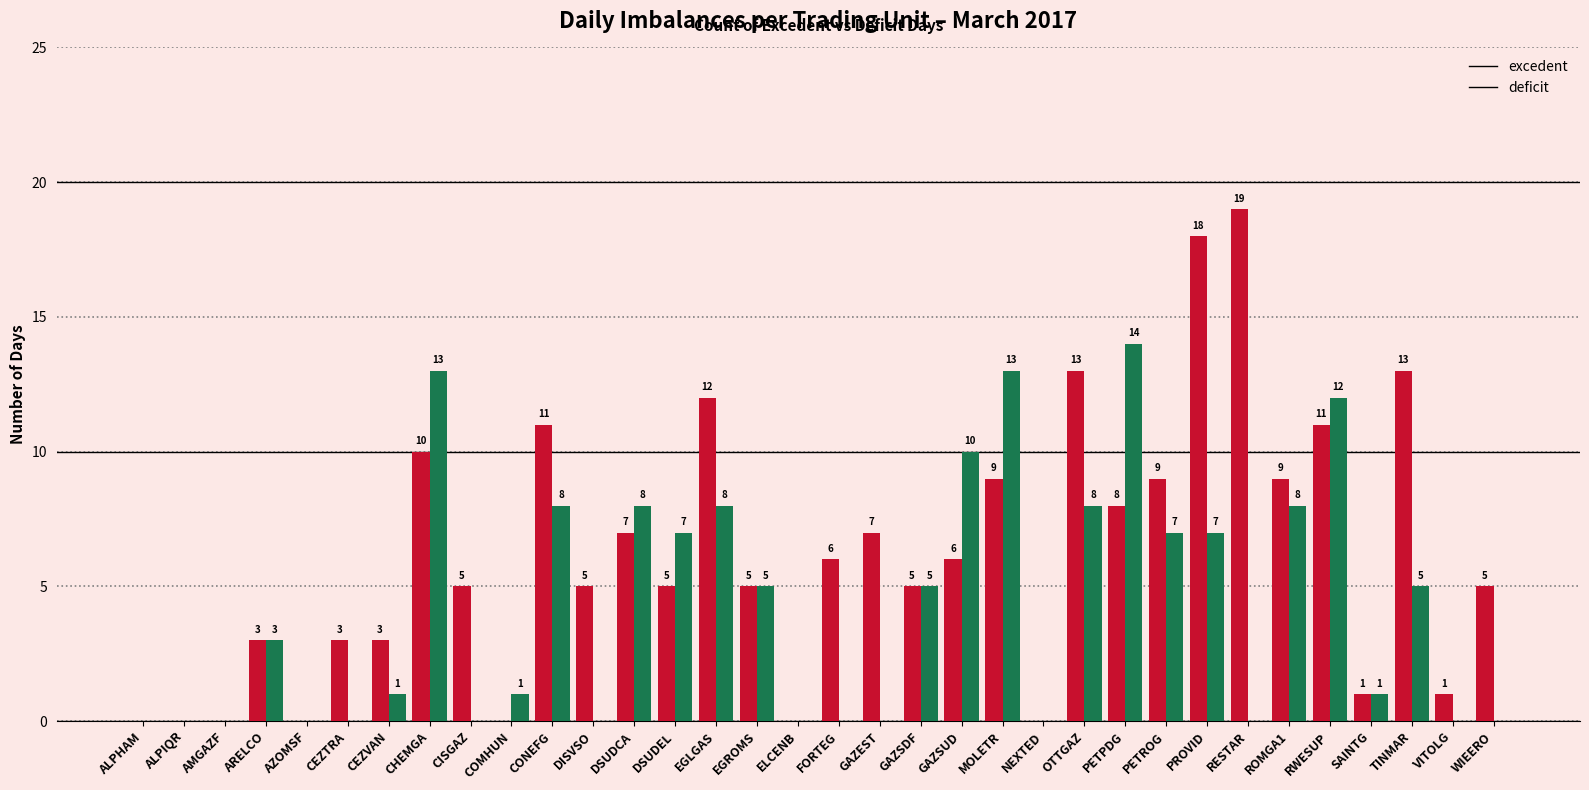

Which series has the largest total across all categories?

excedent